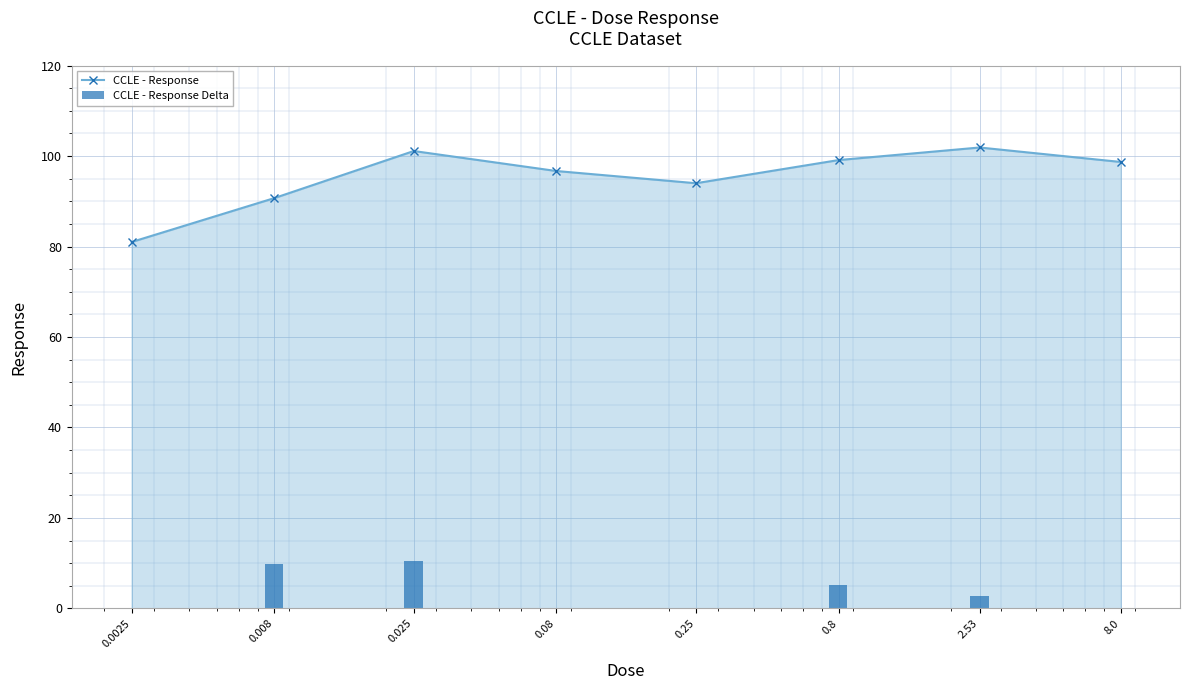

The CCLE - Response Delta series shows 9.7 at 0.008. True or false?

True